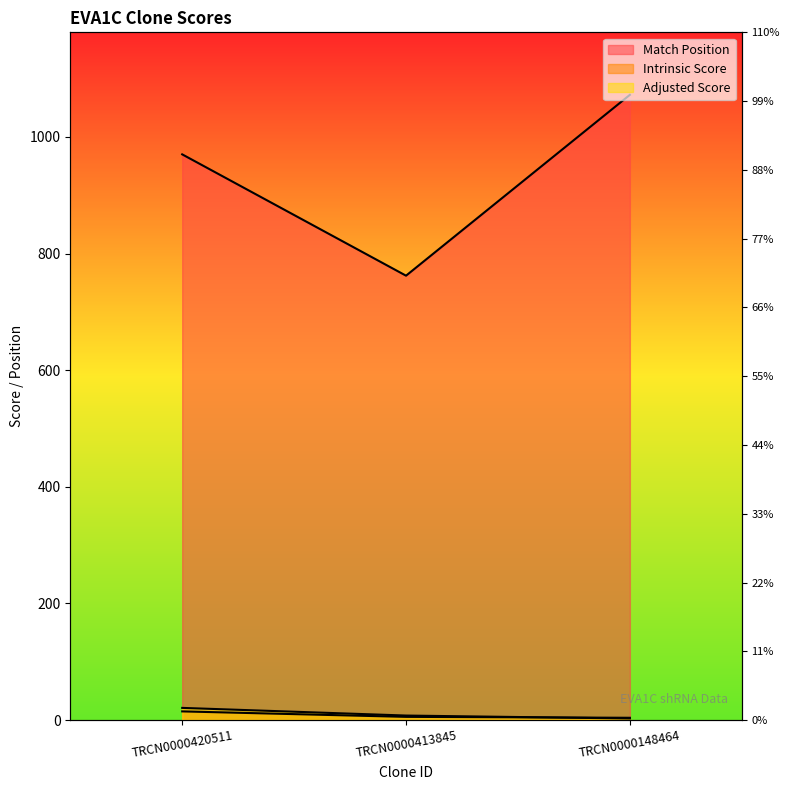

What is the value of the Intrinsic Score point at the 2nd from the left?

5.6